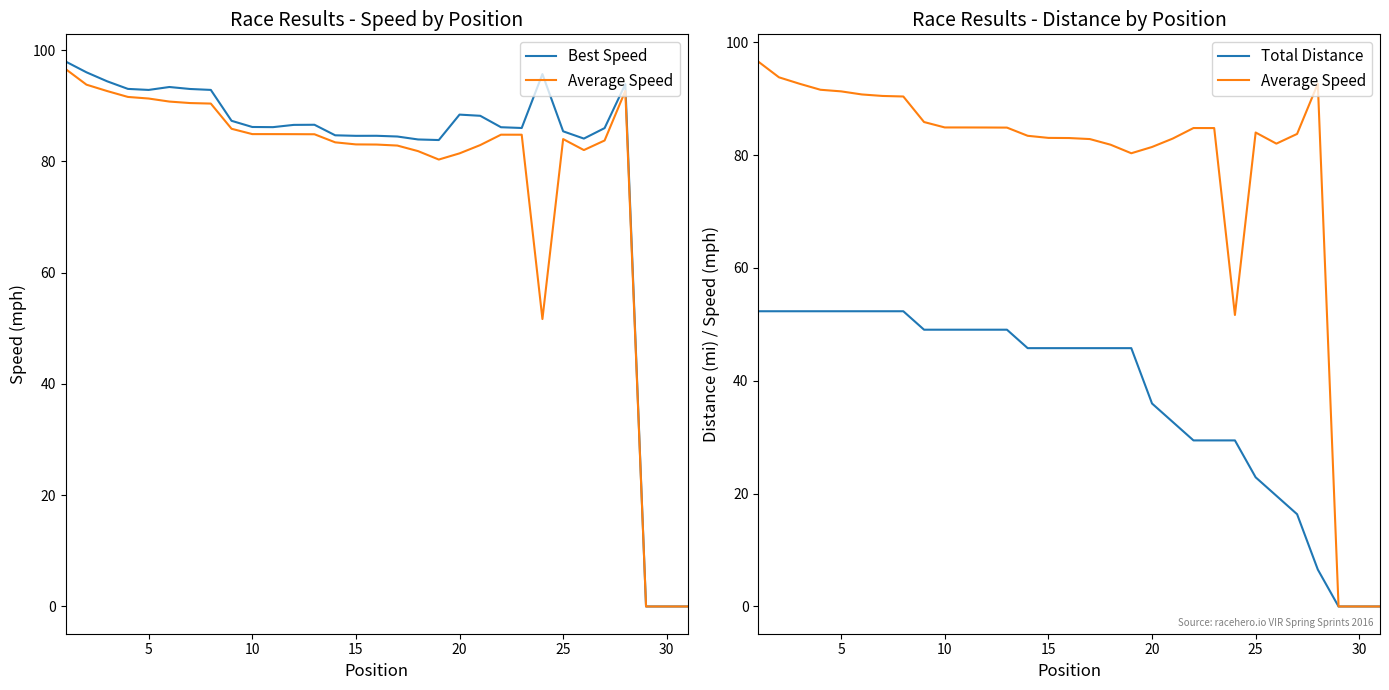

How many lines are shown in the chart?

3